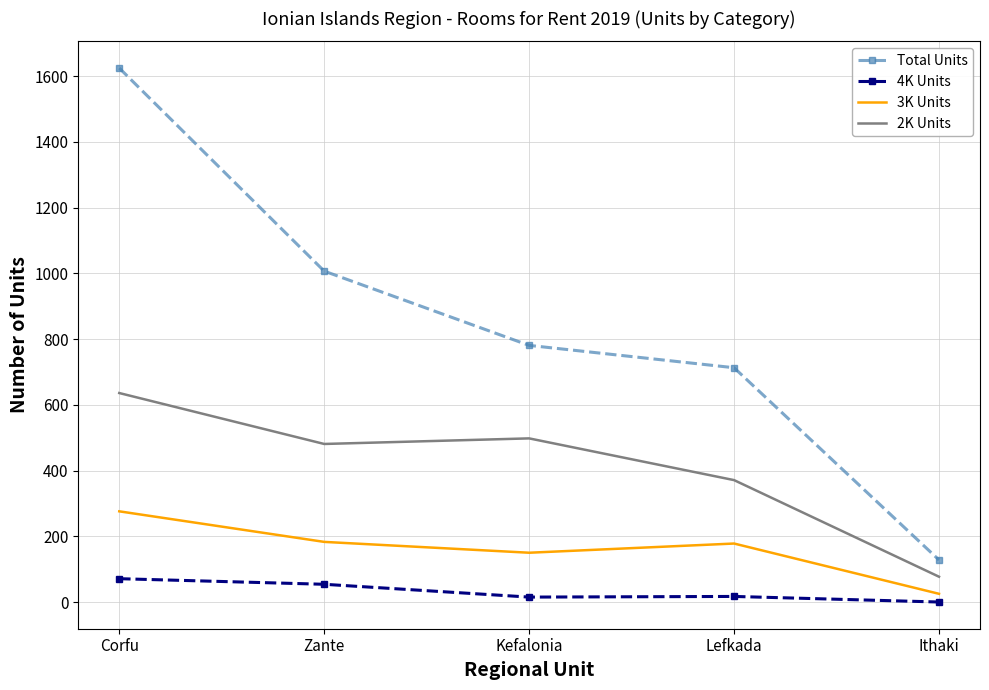

At which category does the chart reach its minimum across all series?

Ithaki